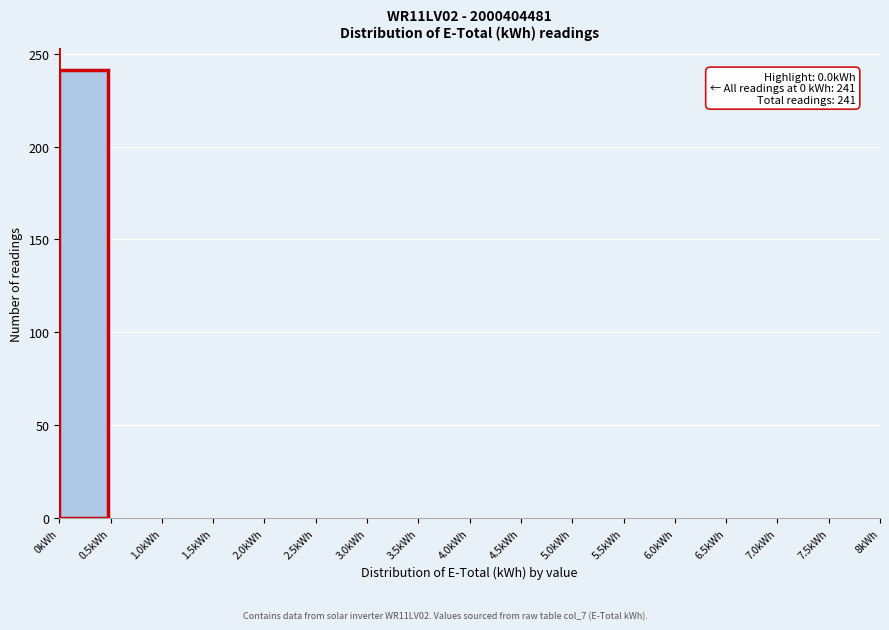

Which range on the x-axis has the tallest bar?

0.0 to 0.5